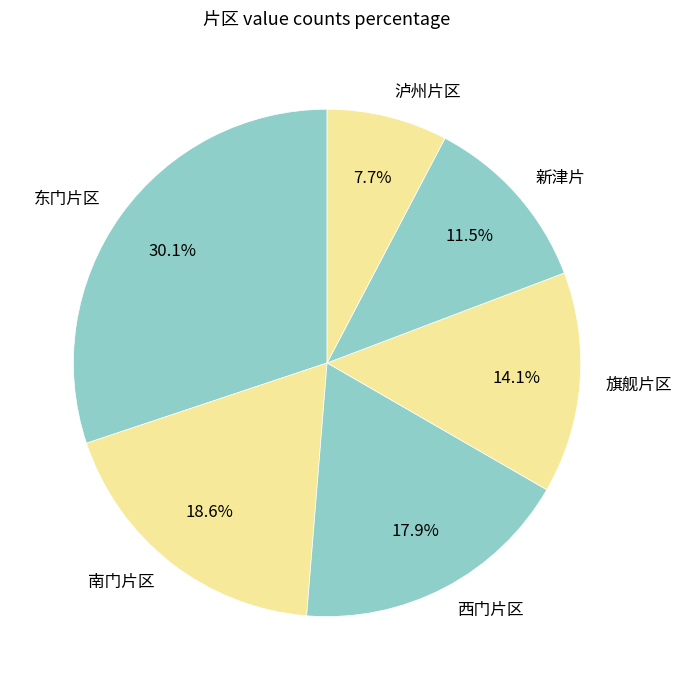

What is the smallest slice in the pie chart?

泸州片区